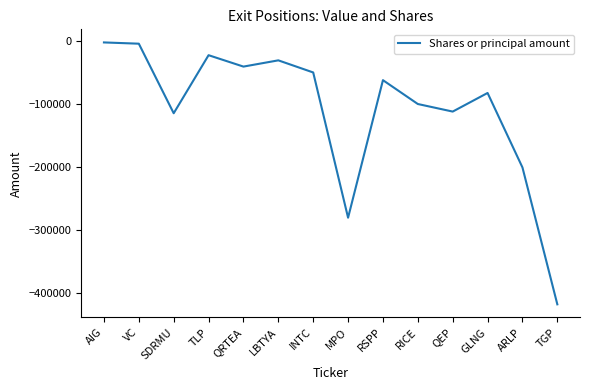

What is the change in value from TLP to RSPP?

-39568